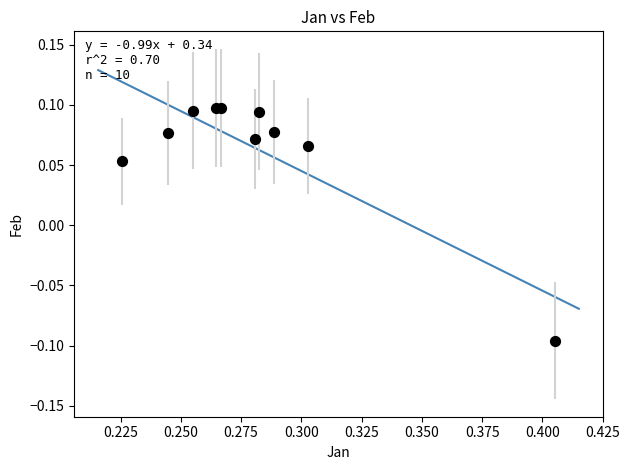

What is the average X value?

0.3